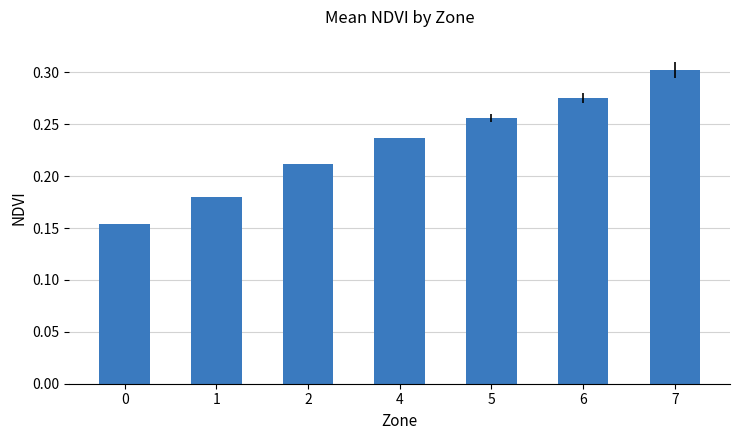

What is the change in value from 0 to 2?

+0.1